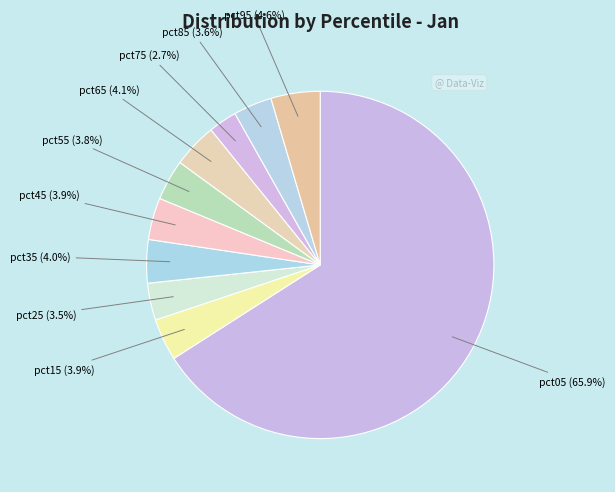

What is the smallest slice in the pie chart?

pct75